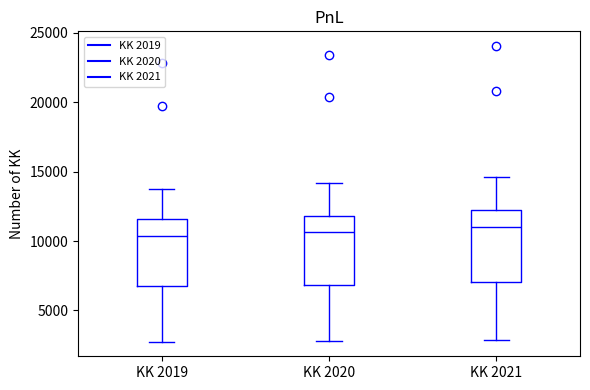

Reading left to right, read every box against the y-axis: the position of its median line, the range the box covers, and the ends of its whiskers. The values are not printed on the chart, so give them approximately, as read against the axis.

KK 2019: median 10500, box 6500 to 11500, whiskers 3000 to 14000
KK 2020: median 10500, box 7000 to 12000, whiskers 3000 to 14000
KK 2021: median 11000, box 7000 to 12000, whiskers 3000 to 14500